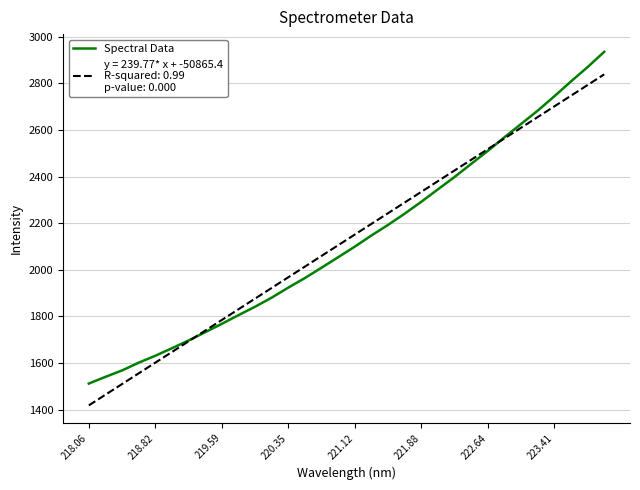

What is the minimum value shown in the chart?

1418.5